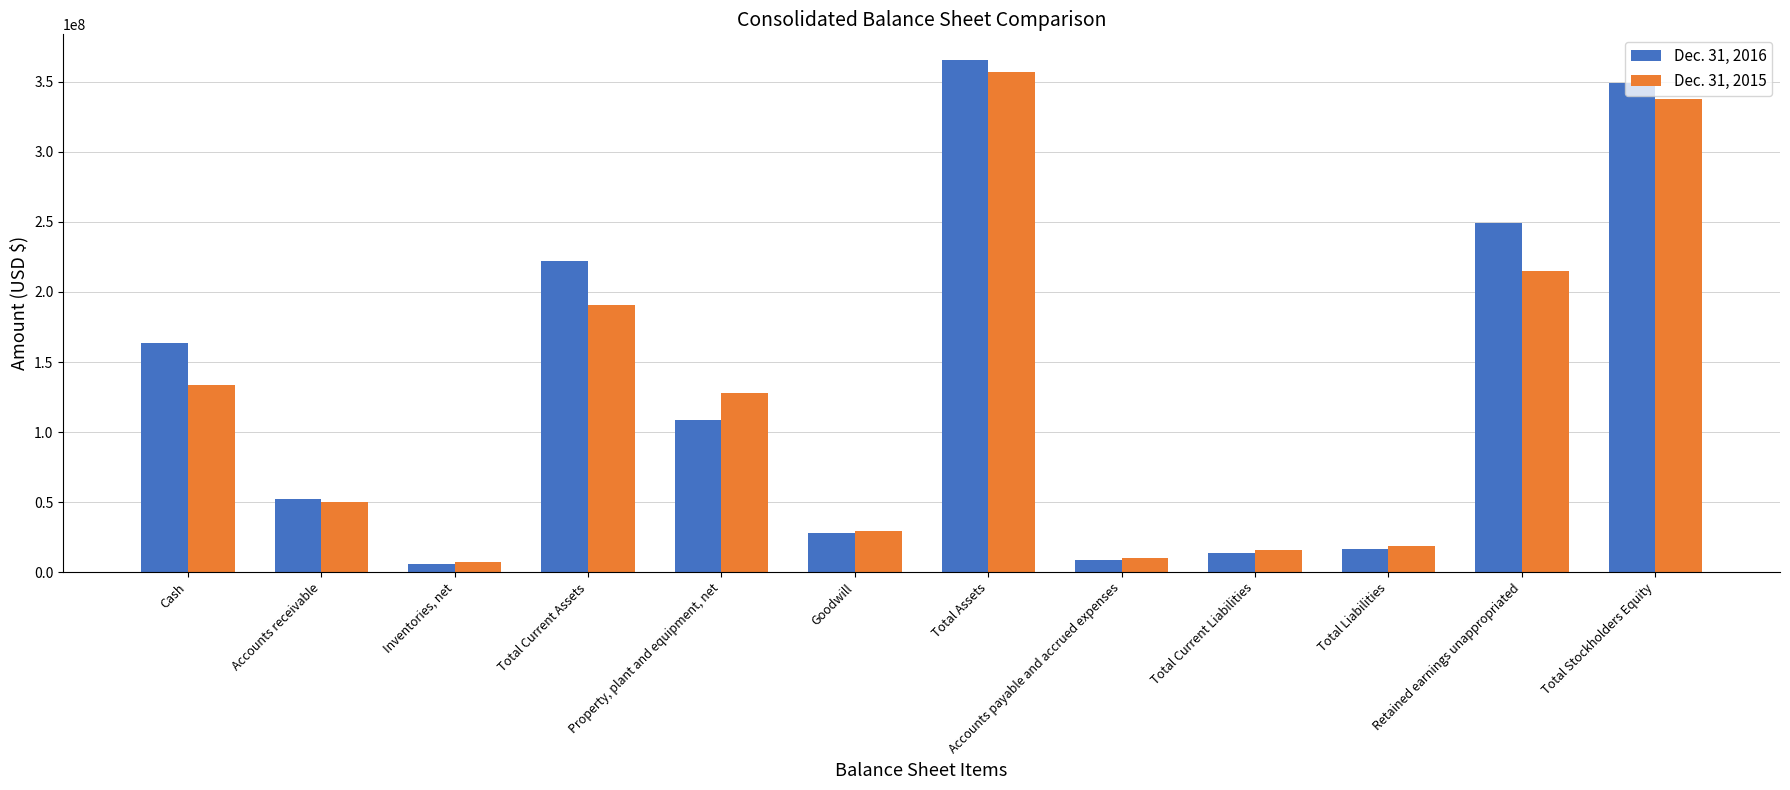

Reading right to left, extract all data points from this chart.

Dec. 31, 2016: 349461198	248941696	16230155	13945196	8682318	365691353	27668539	108731126	221767490	5881681	51835218	163884574
Dec. 31, 2015: 338110875	215286395	18632351	16076437	9929700	356743226	29559174	127871323	190821115	7180800	49980358	133606392